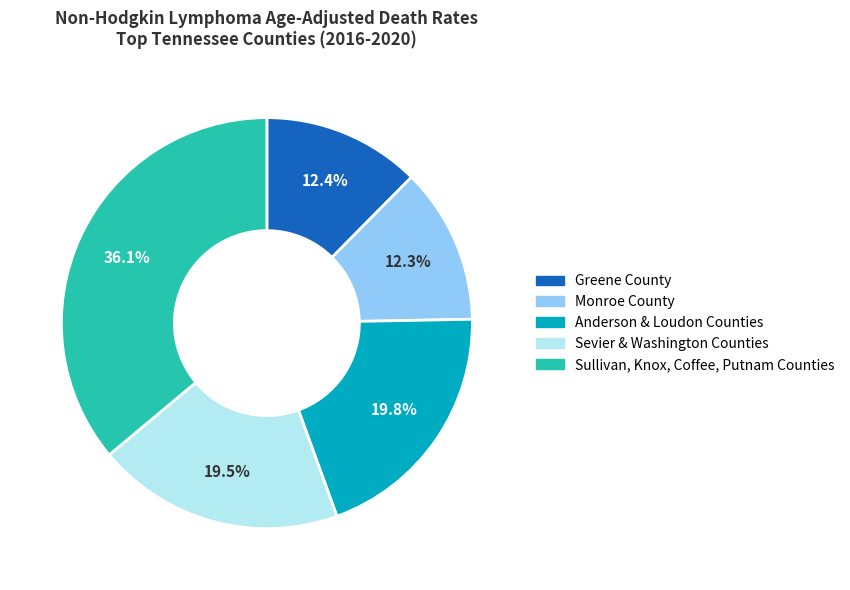

Do Sullivan, Knox, Coffee, Putnam Counties and Sevier & Washington Counties together represent more than half of the pie?

Yes